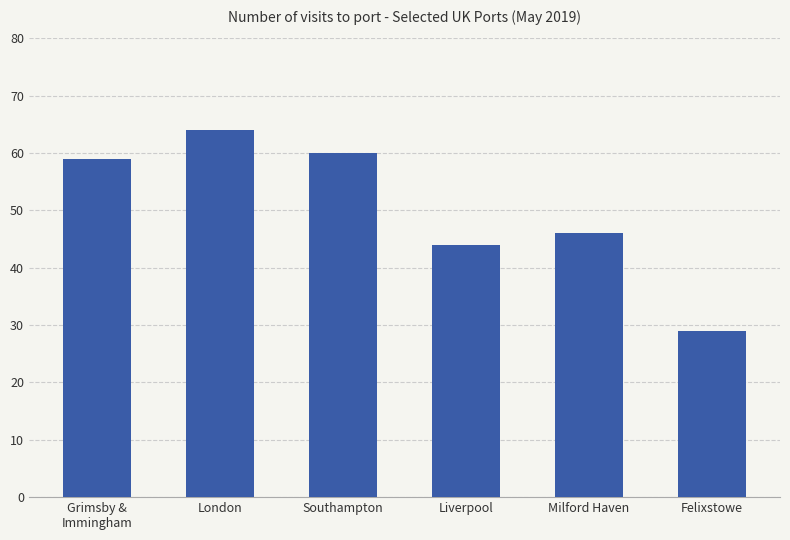

Read the value at Felixstowe, to the nearest 5.

30